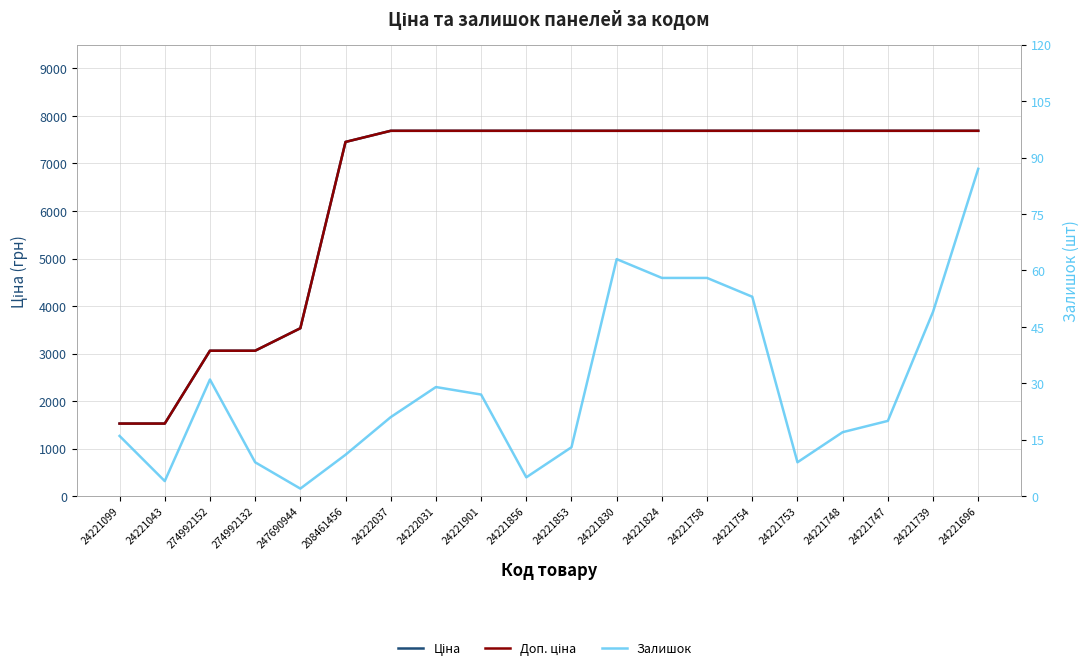

At how many categories does at least one series exceed 5729?

15